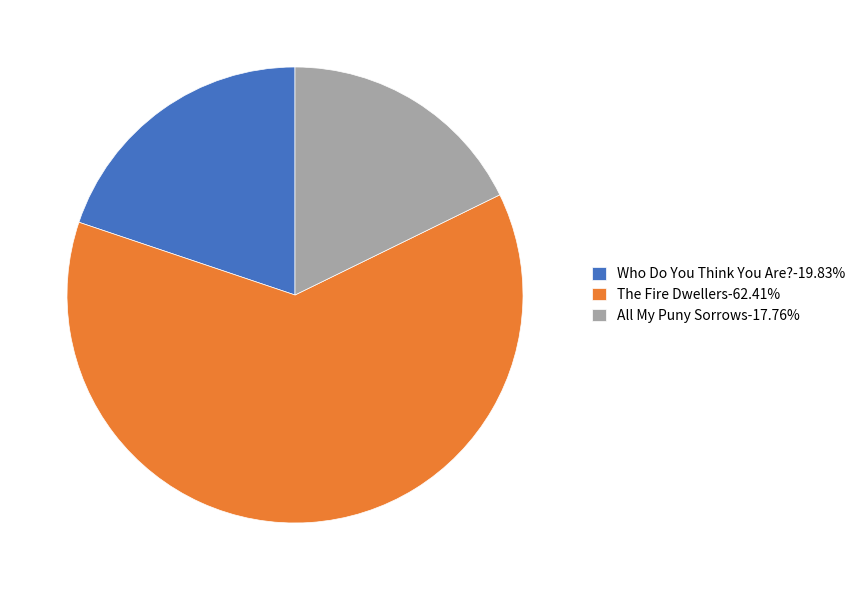

How many slices are in this pie chart?

3